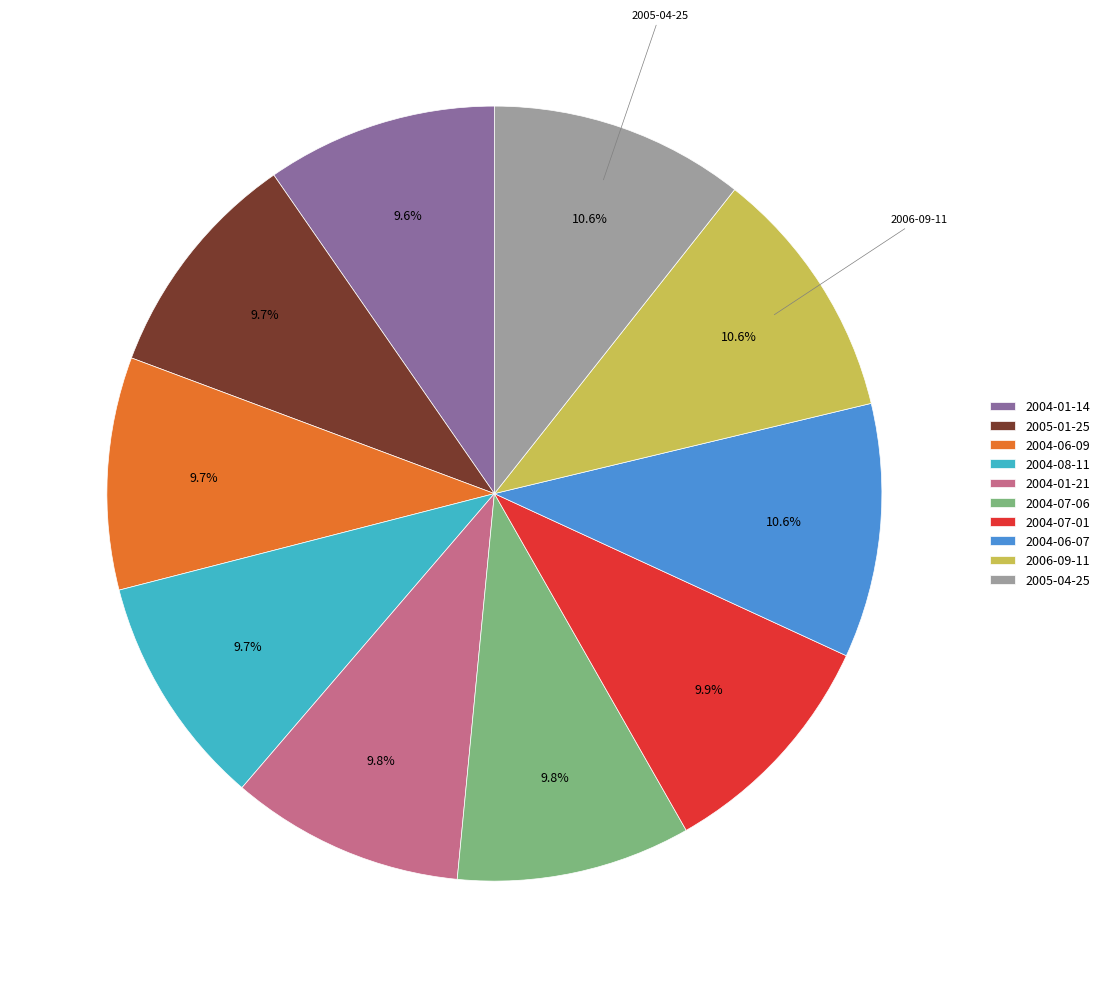

To the nearest percent, what is the difference between the largest and smallest slice percentages?

1%